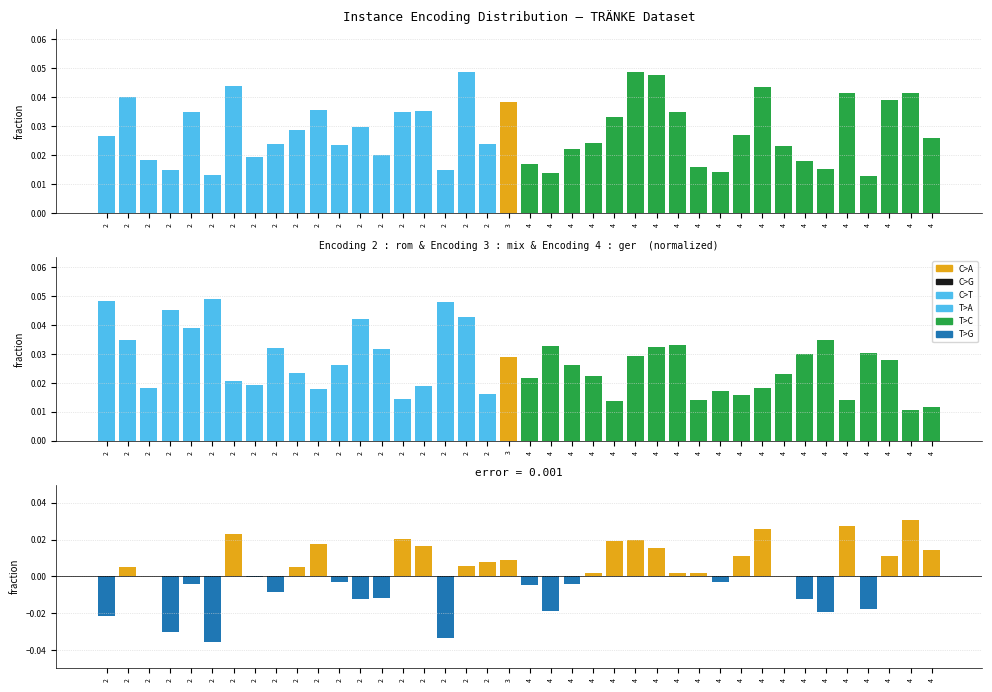

How many values in the difference series exceed 0?

23